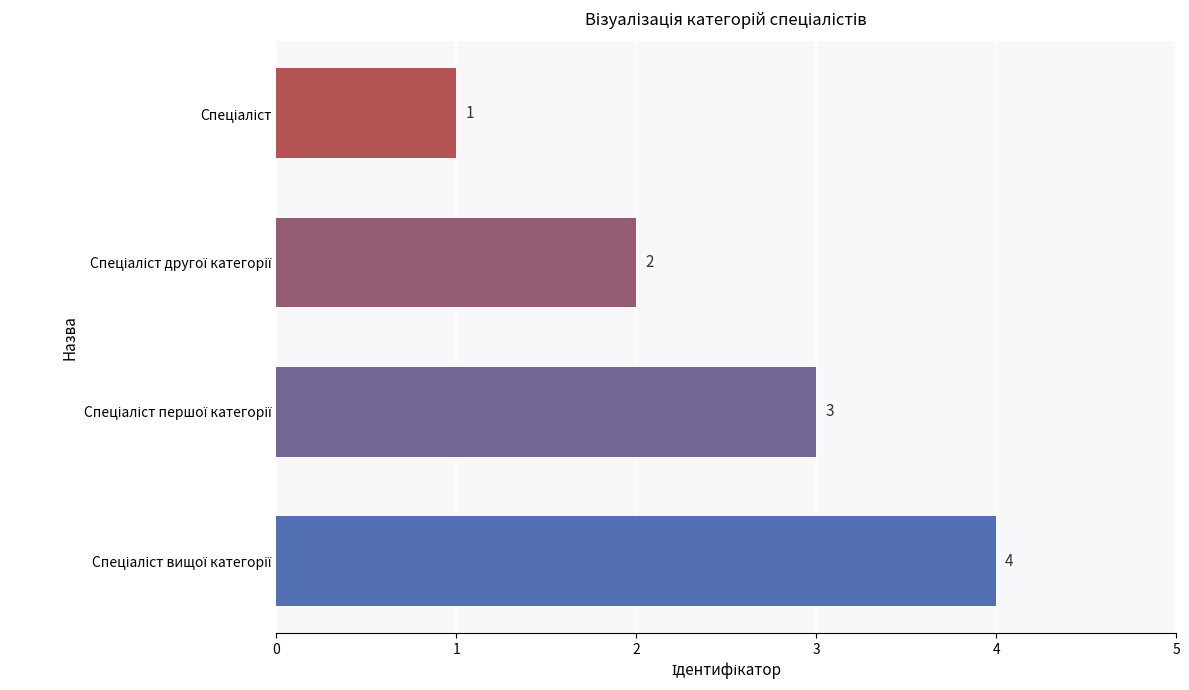

Does the chart contain stacked bars?

No